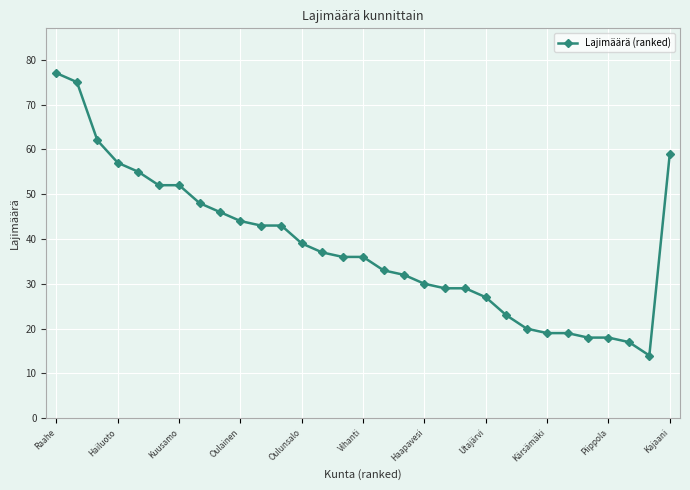

How many distinct data groups are displayed?

1